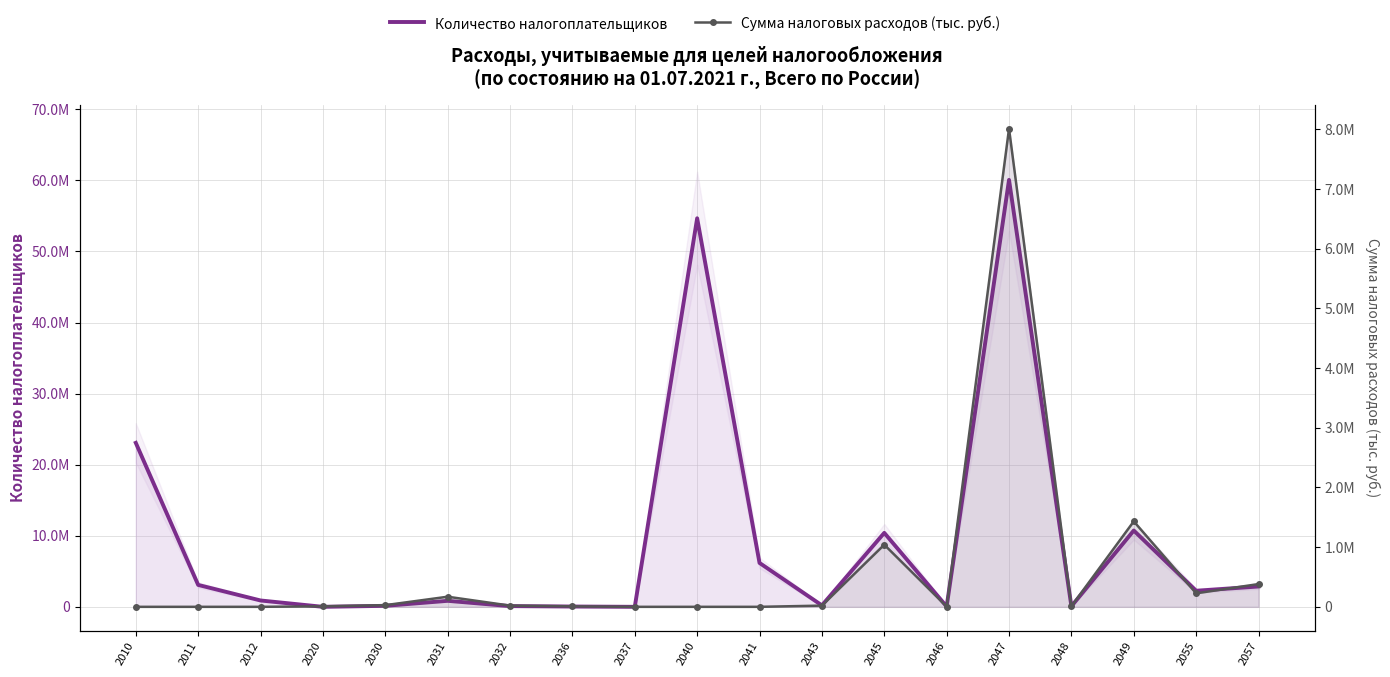

Where is Количество налогоплательщиков nearest to the value 30036779?

2010